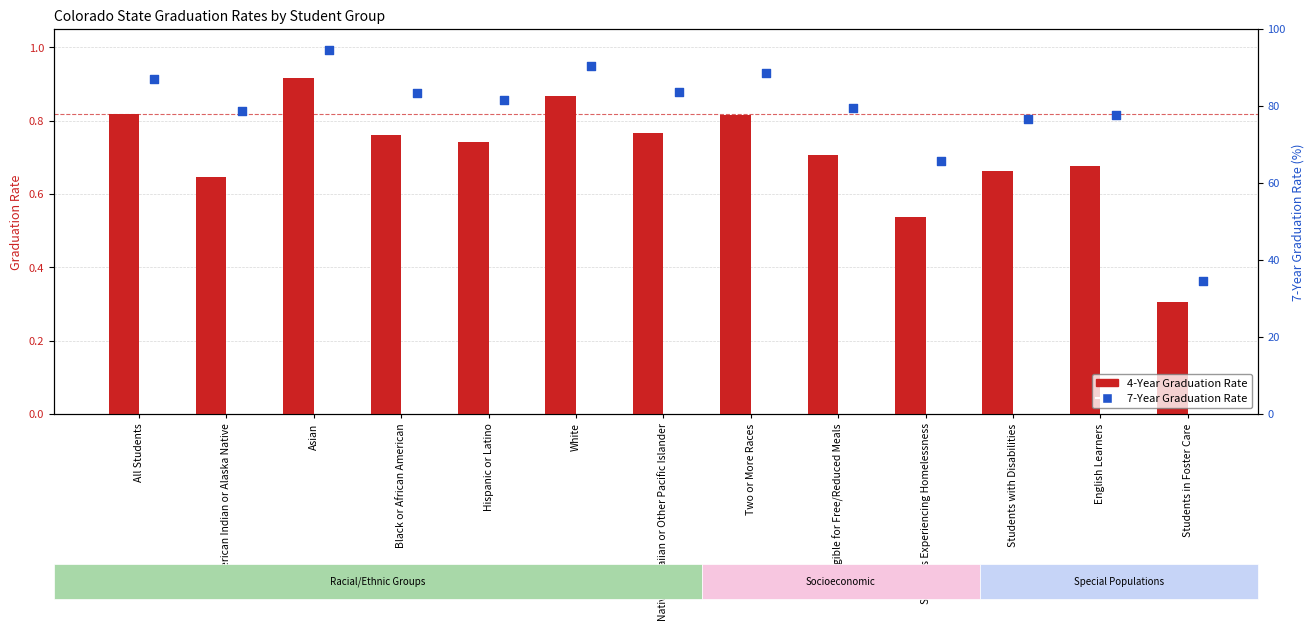

Is the value of 4-Year Graduation Rate at Black or African American greater than the value of 7-Year Graduation Rate at Black or African American?

No